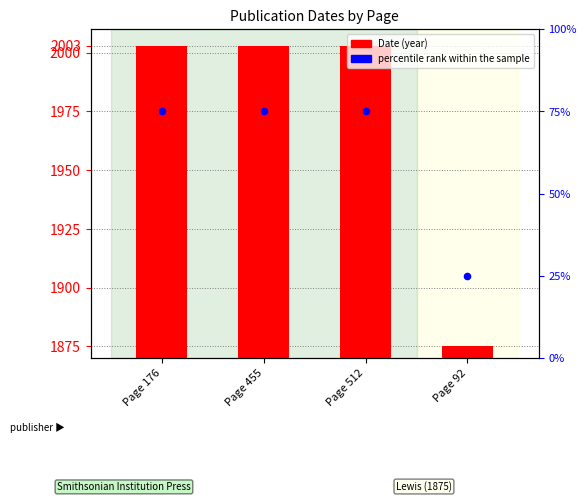

Is the value of Date at Page 92 greater than the value of percentile rank within the sample at Page 512?

Yes